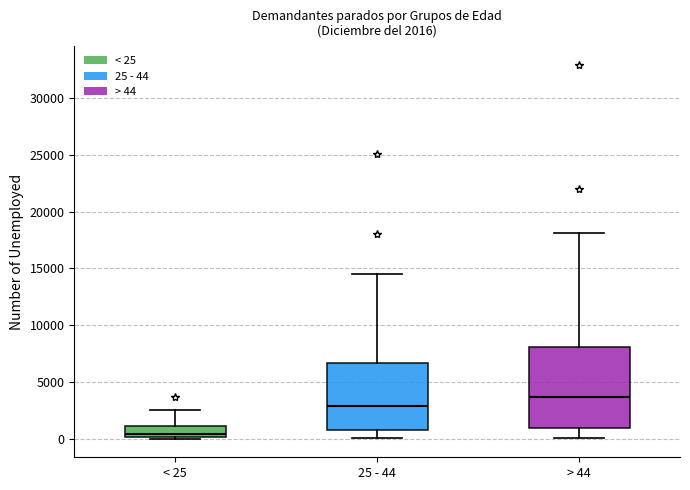

Which box is the tallest, from its lower edge to its upper edge?

> 44